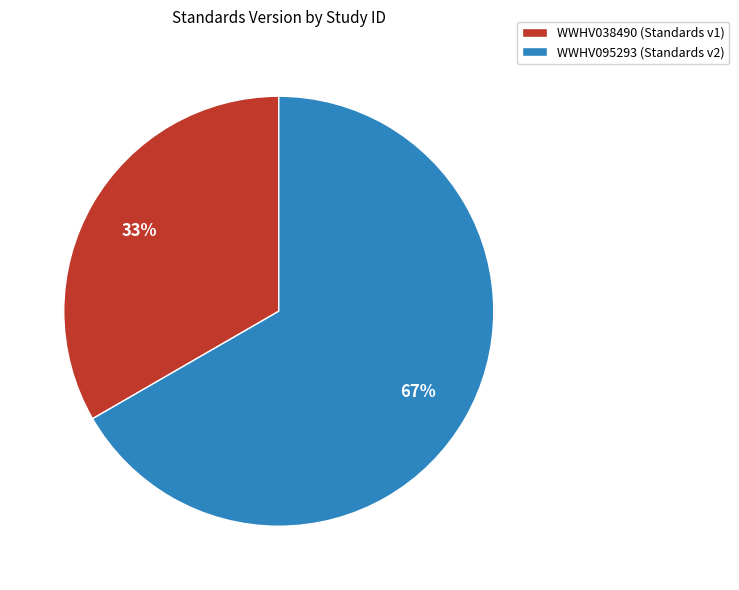

Between WWHV038490 and WWHV095293, which is larger?

WWHV095293